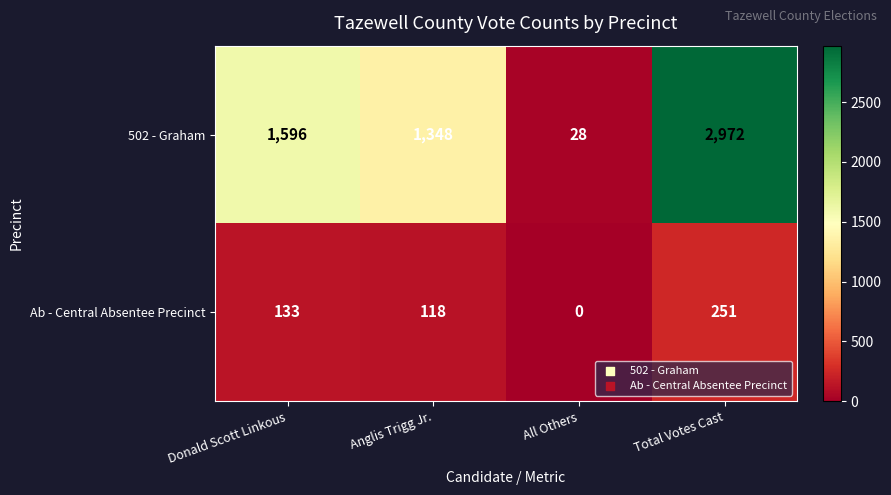

What is the difference between the second highest and second lowest values in the 502 - Graham series?

248